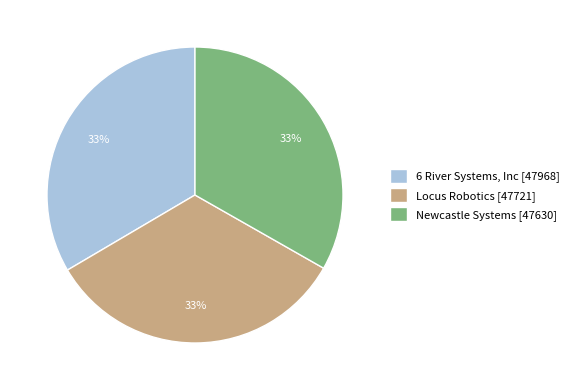

True or false: 6 River Systems, Inc accounts for 47% of the total.

False